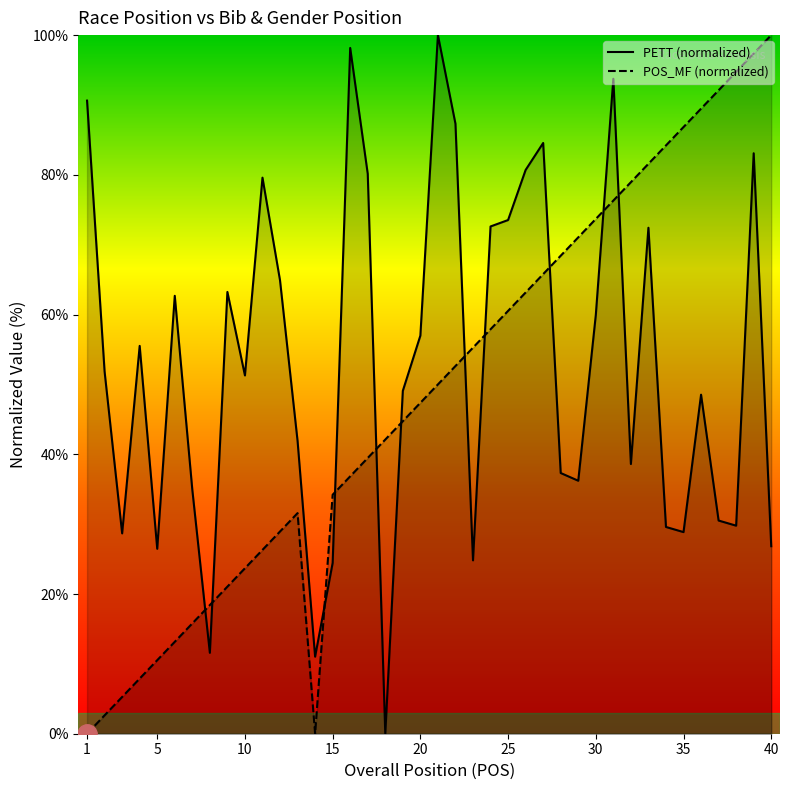

In PETT, how many points are higher than both neighbors (excluding endpoints)?

11